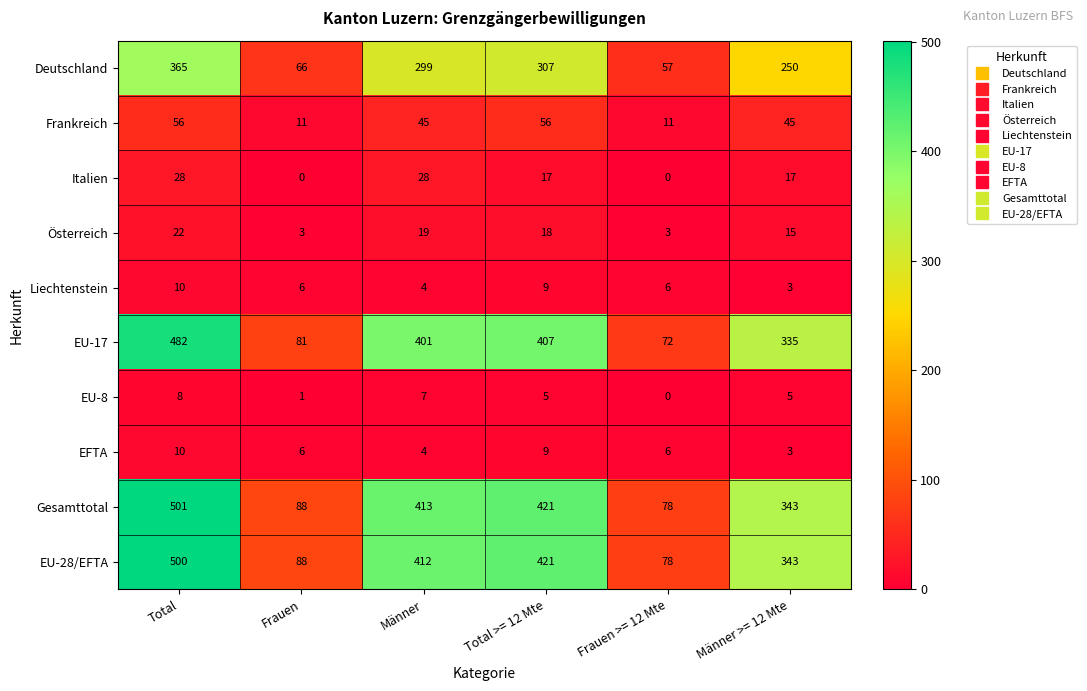

Which series has the largest total across all categories?

Gesamttotal